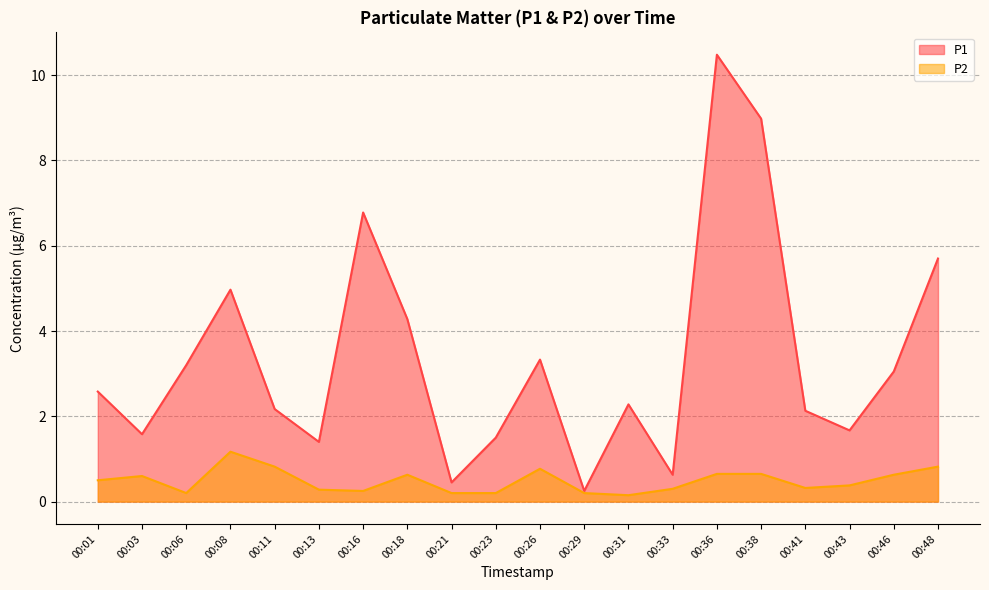

Between 00:18 and 00:23, which series saw the biggest shift?

P1